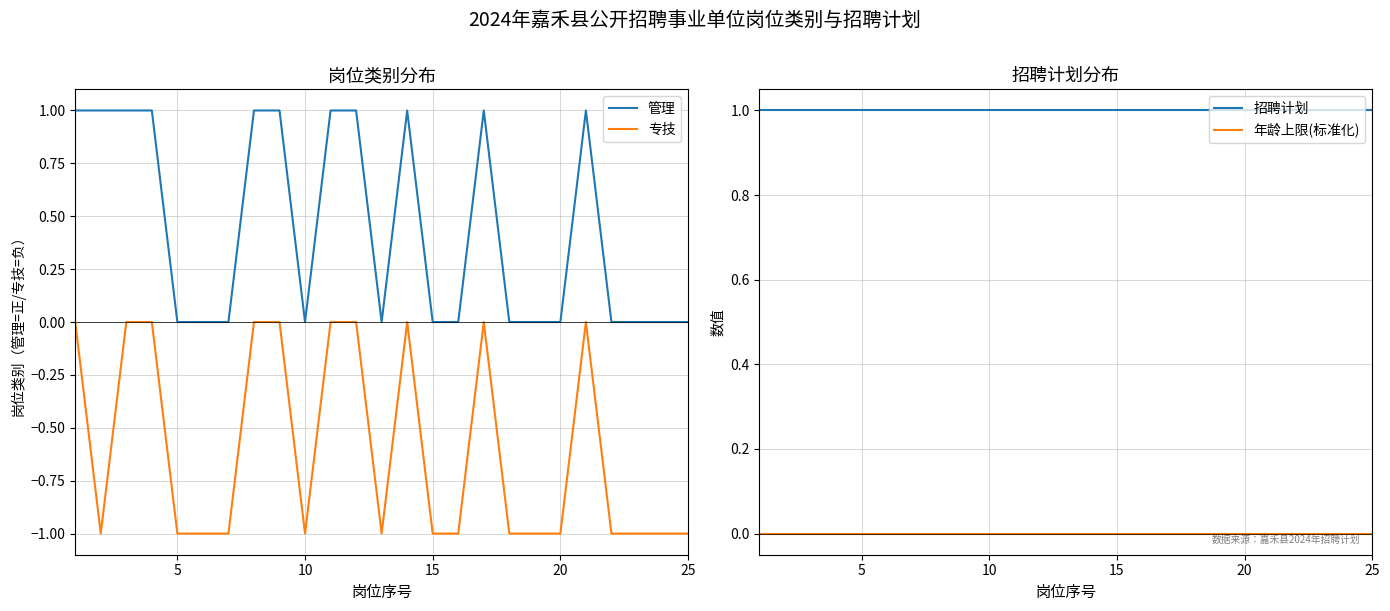

Where is 管理 nearest to the value 0?

20